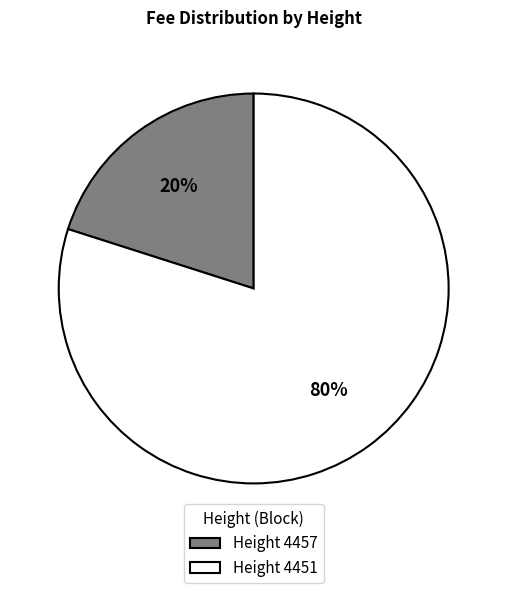

To the nearest percent, what is the average slice percentage?

50%